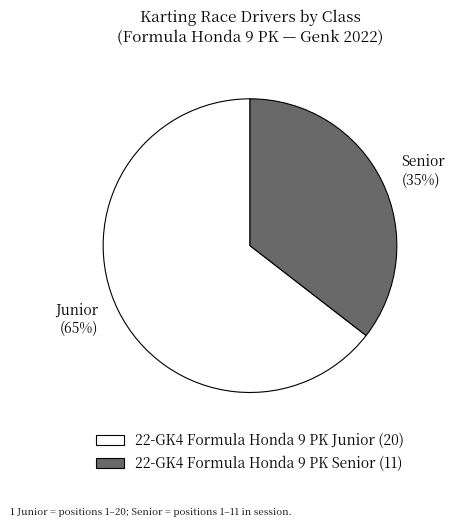

The 22-GK4 Formula Honda 9 PK Senior slice represents 35% of the pie. True or false?

True